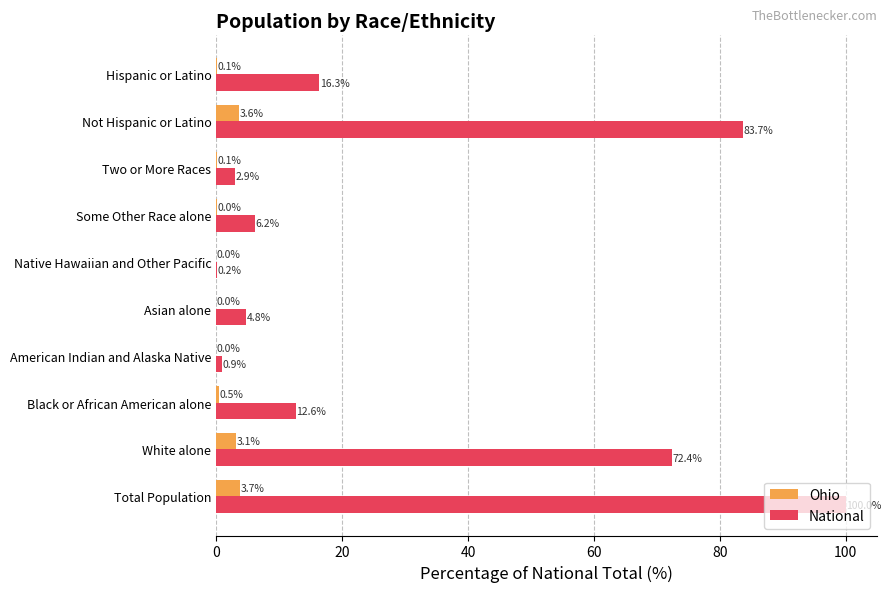

How many distinct data groups are displayed?

2